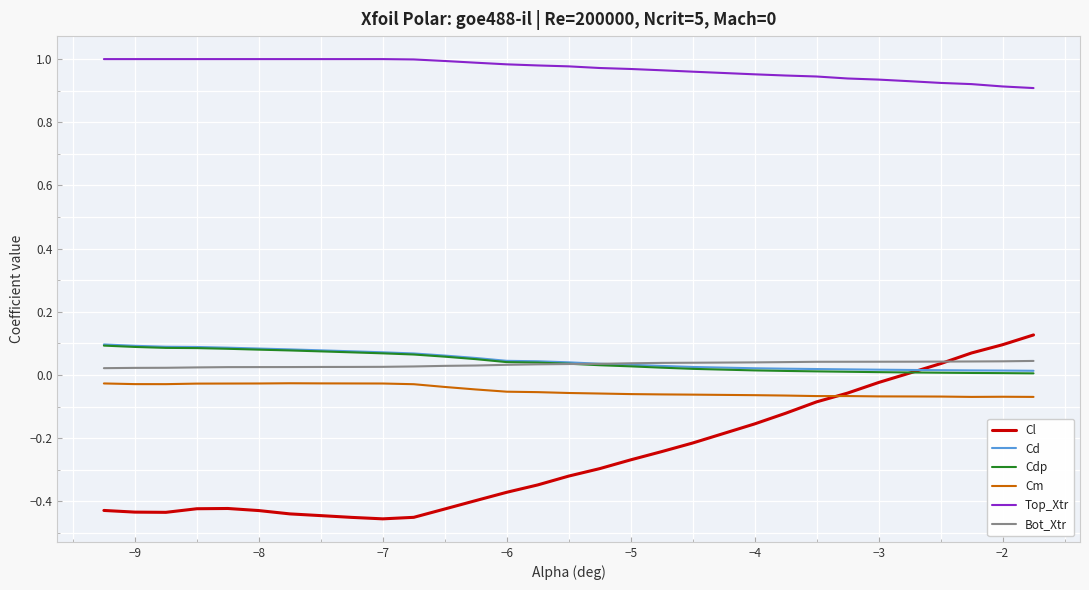

What is the difference between the second highest and second lowest values in the Cl series?

0.5